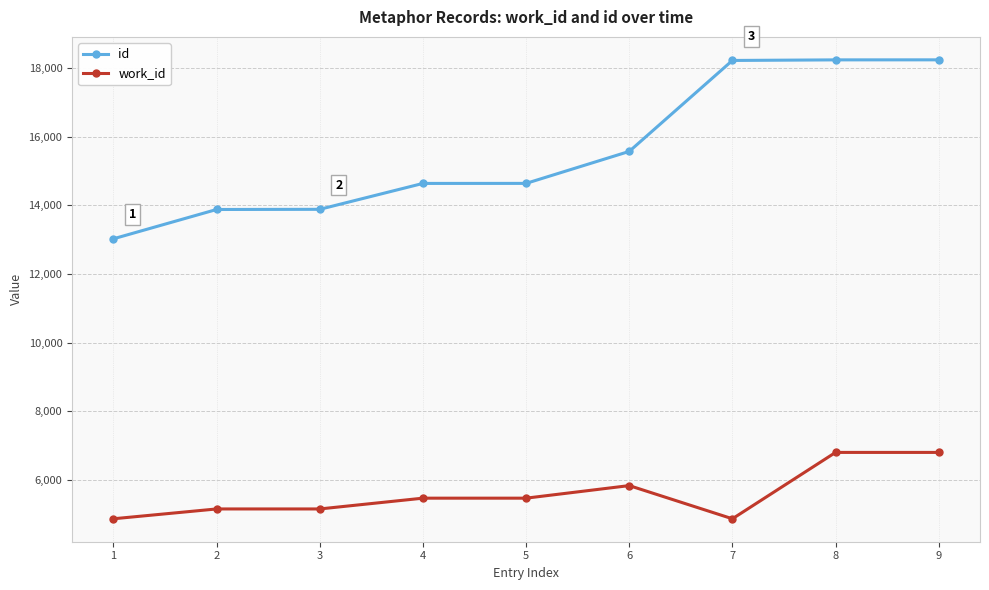

The work_id series shows 10230 at 6. True or false?

False